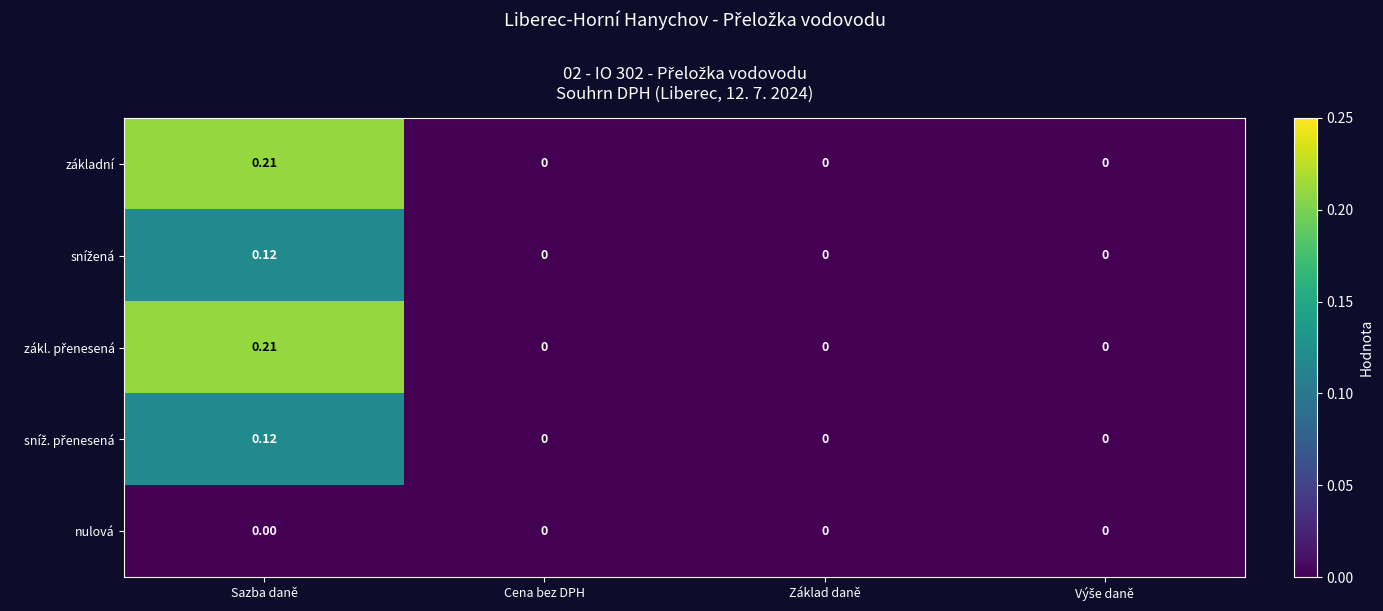

At how many categories does at least one series exceed 0?

1